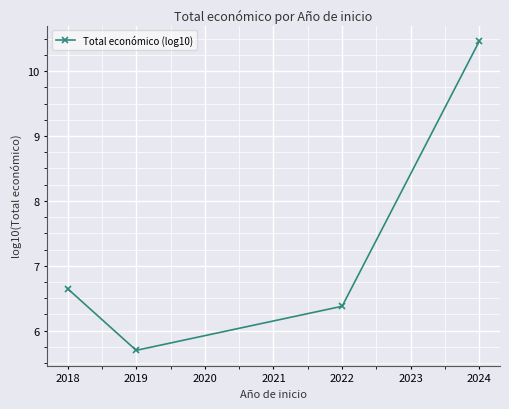

Which has a higher value, 2018 or 2019?

2018